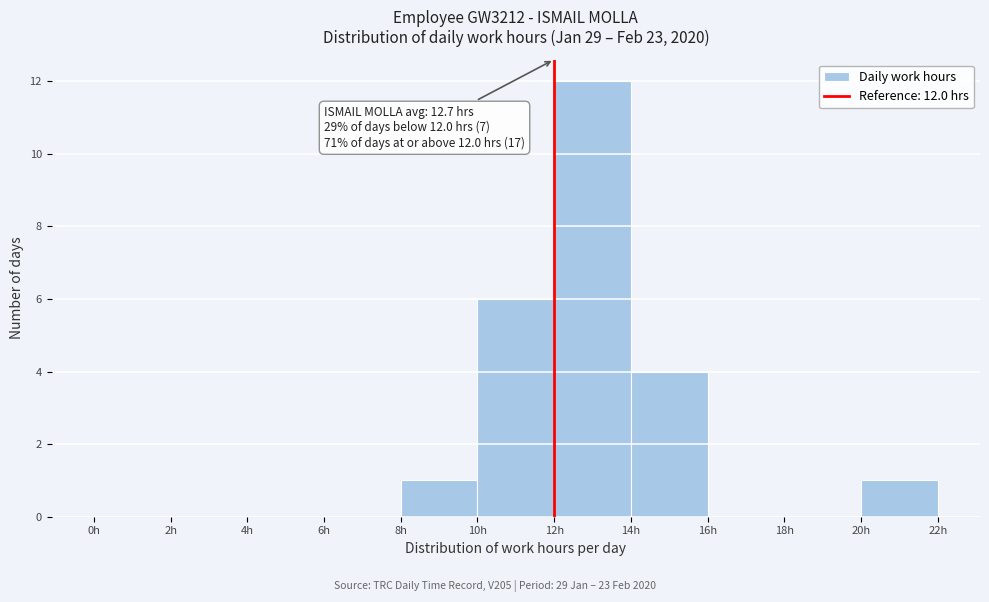

Which range on the x-axis has the tallest bar?

12 to 14